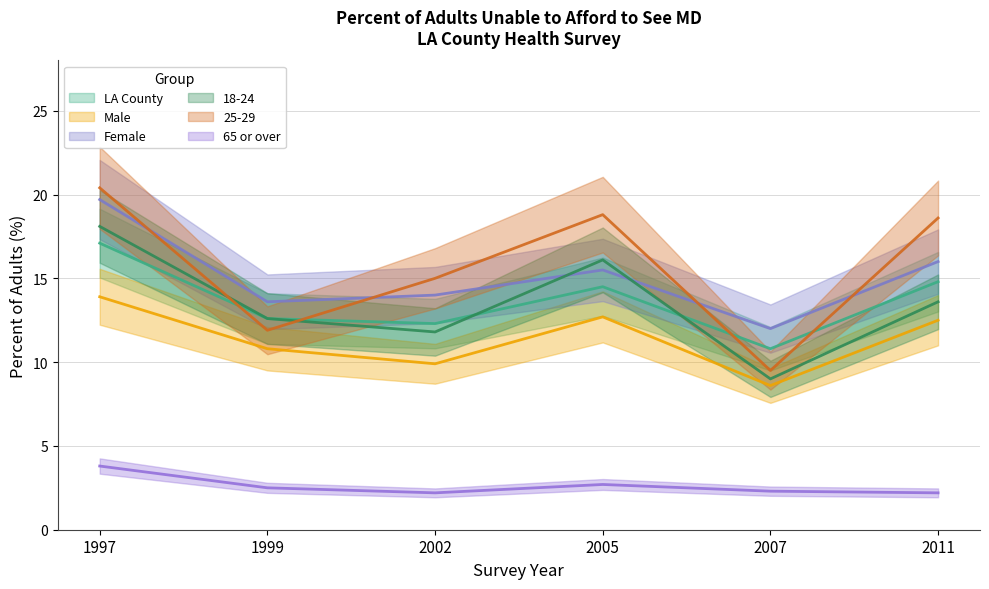

The Male series shows 9.9 at 2002. True or false?

True